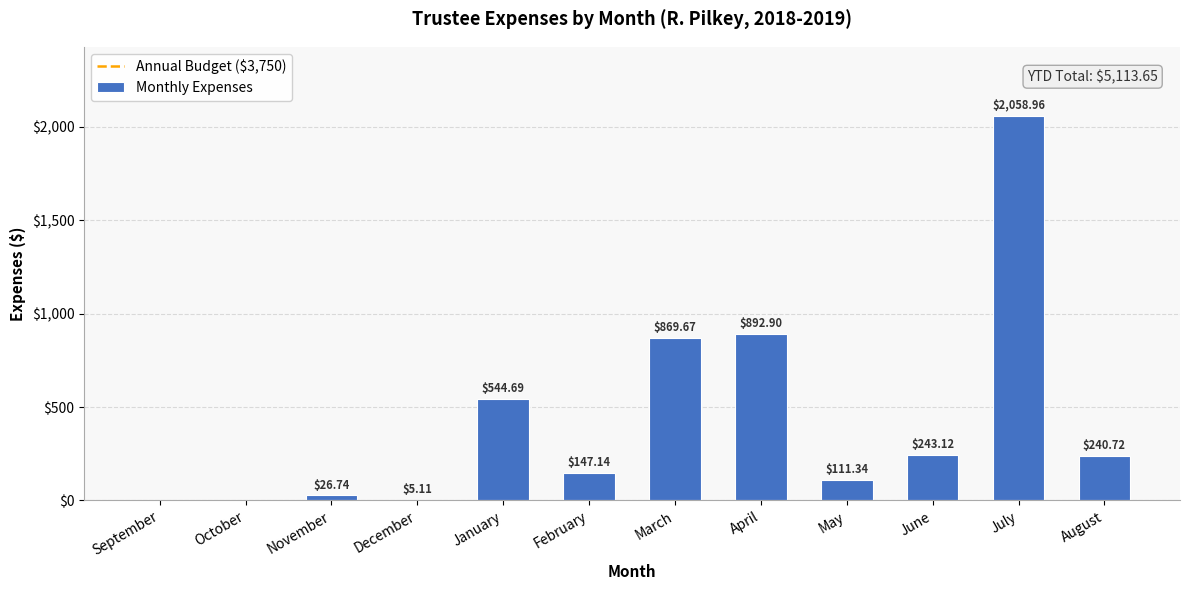

What is the sum of the values at April and October?

892.9